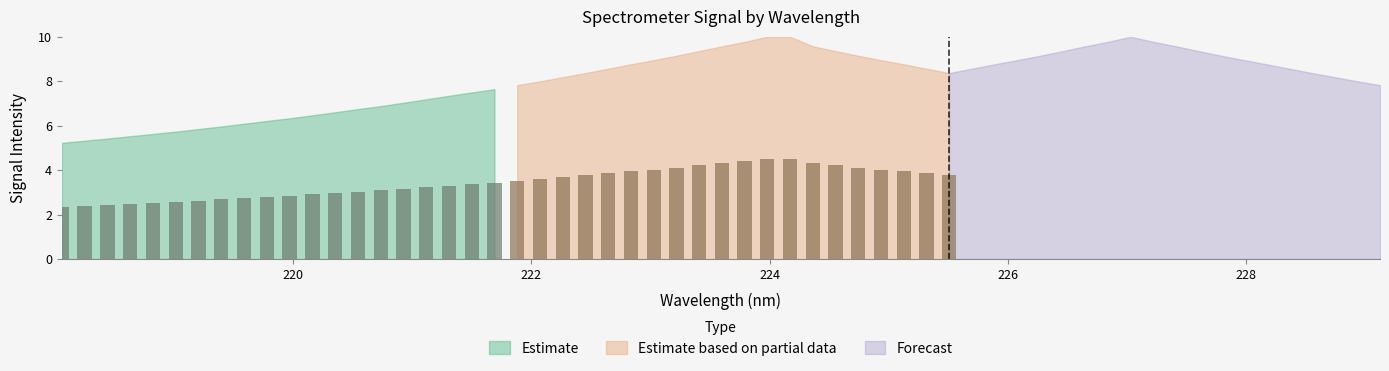

Is the value of Estimate at 226 greater than the value of Estimate based on partial data at 7?

No